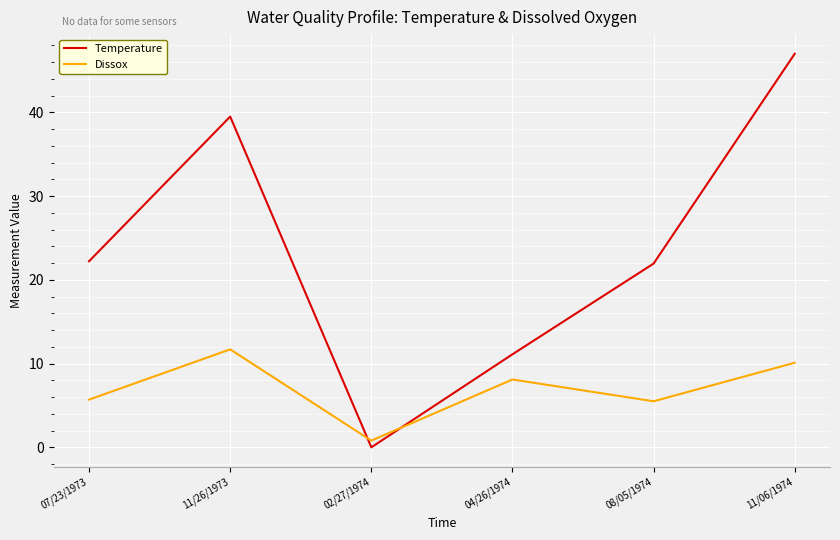

Which series ends up on top after the final intersection of Temperature and Dissox?

Temperature